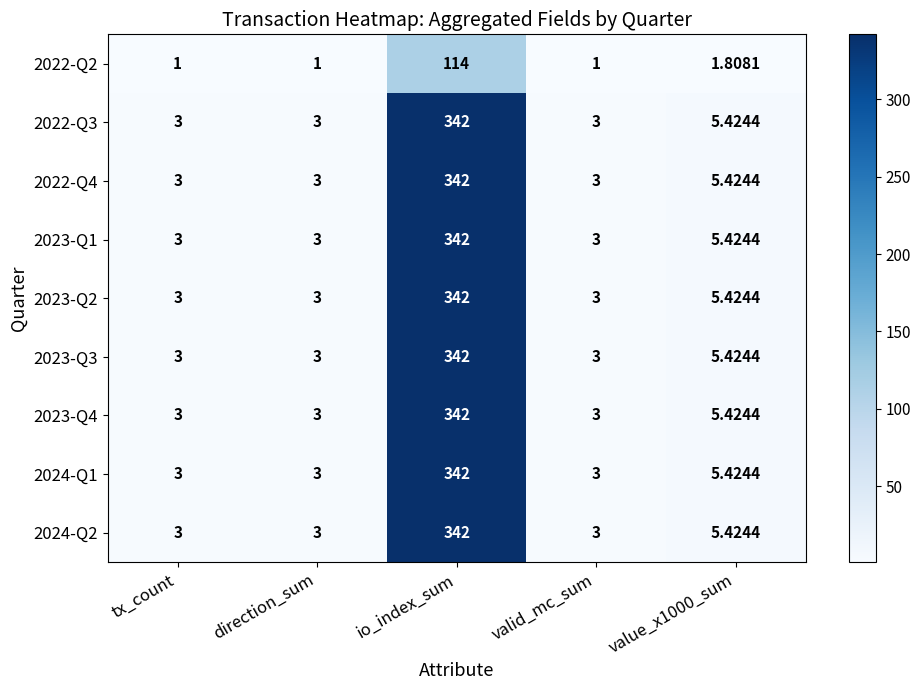

At which label does 2023-Q2 reach its peak?

io_index_sum